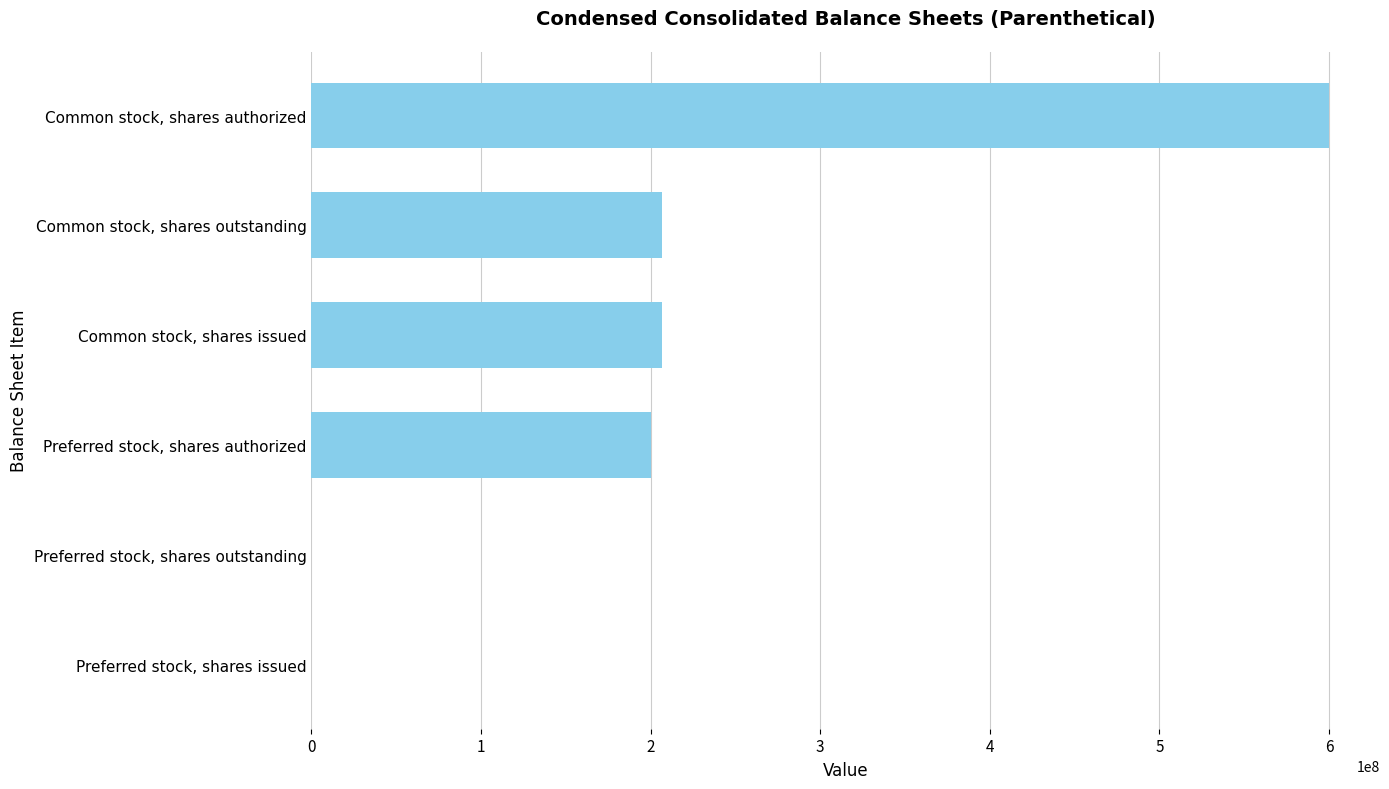

What is the sum of all values?

1213809170